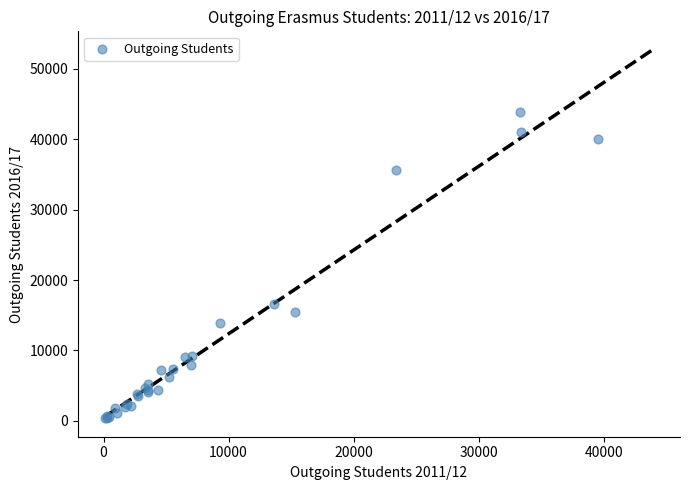

What Y value in the scatter plot is closest to 22138?

16561